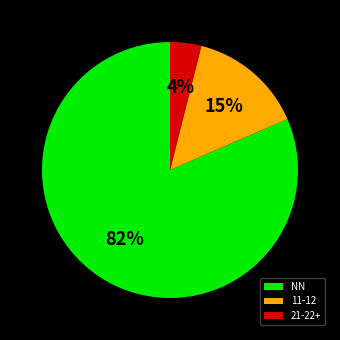

Is it true that 21-22+ is 4% of the pie?

True